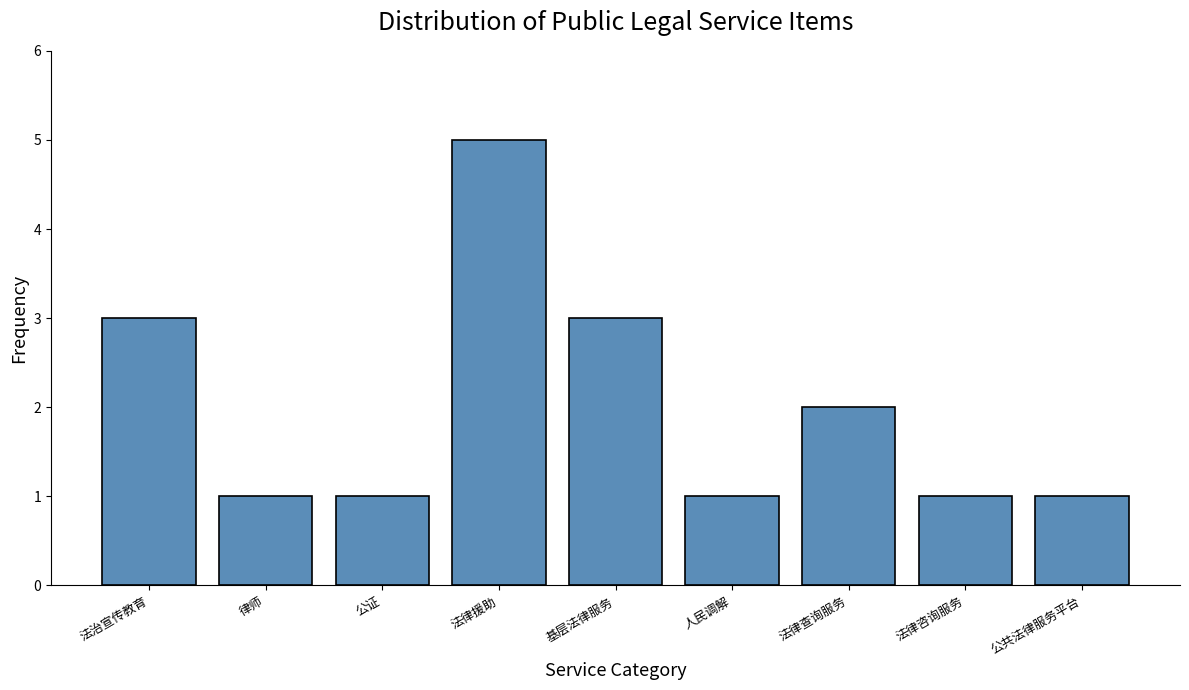

Reading left to right, transcribe all the data shown in this chart.

法治宣传教育=3	律师=1	公证=1	法律援助=5	基层法律服务=3	人民调解=1	法律查询服务=2	法律咨询服务=1	公共法律服务平台=1